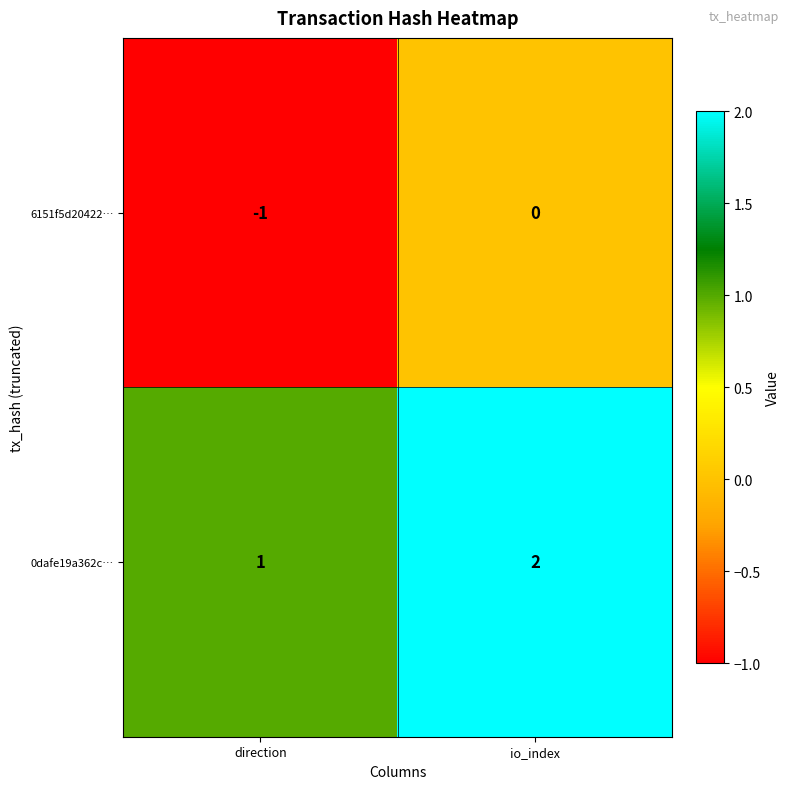

Reading left to right, extract all data points from this chart.

6151f5d20422…: -1	0
0dafe19a362c…: 1	2